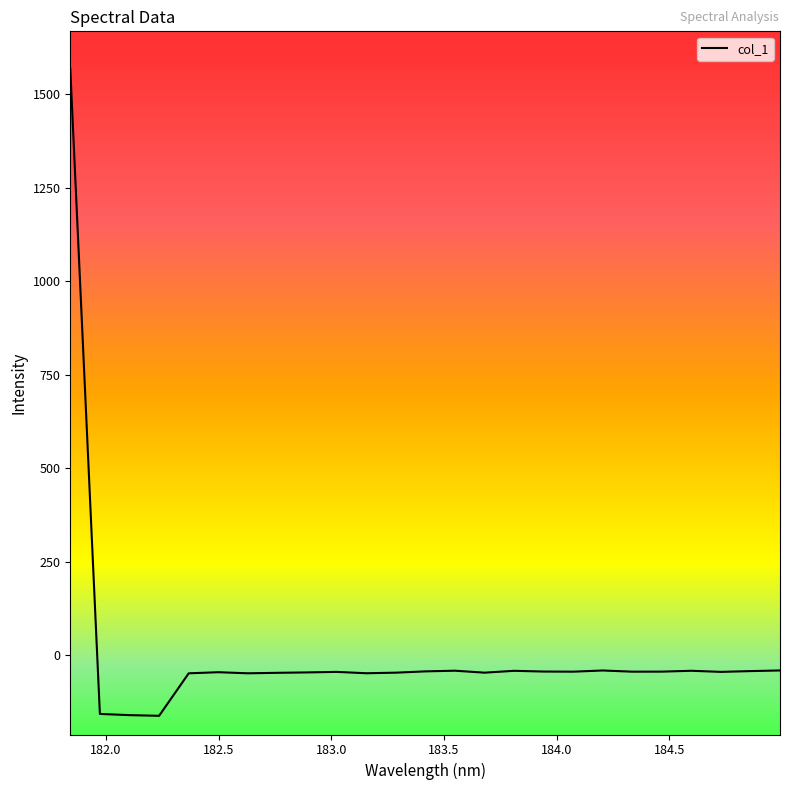

What is the smallest value displayed?

-162.0